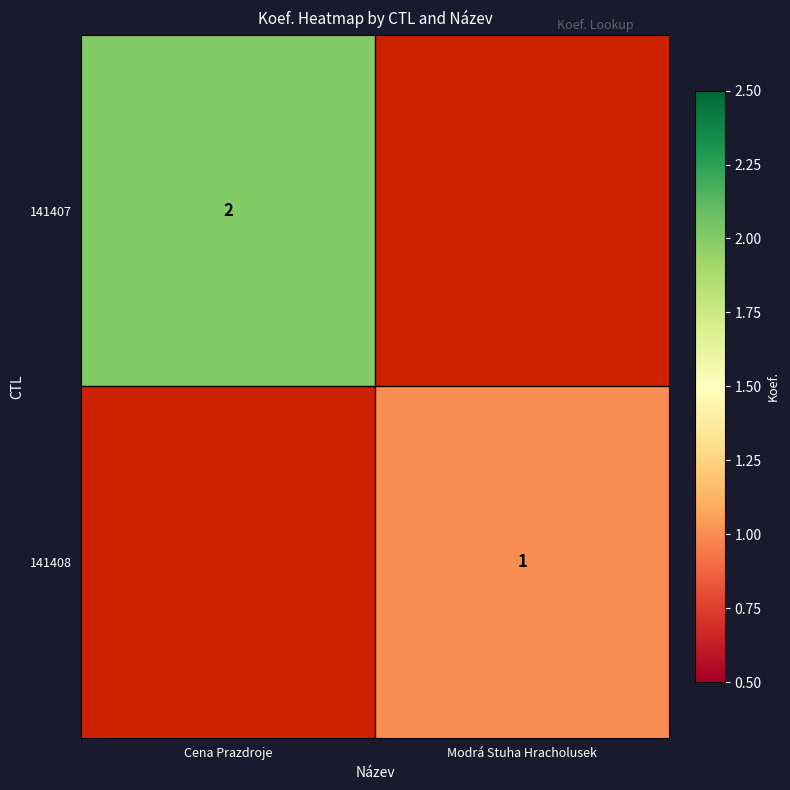

True or false: 141408 has a value of 2 at Modrá Stuha Hracholusek.

False